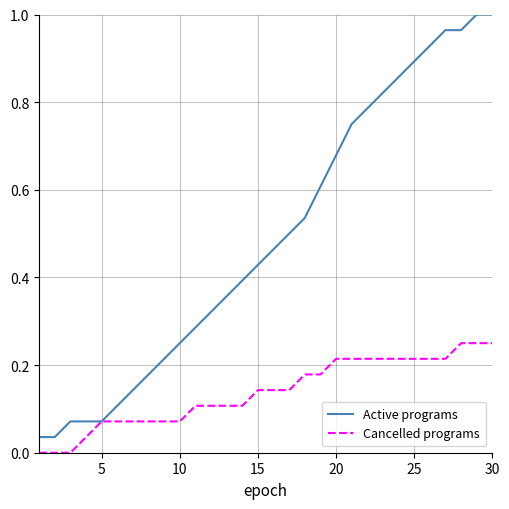

Rank the series by their maximum value, from lowest to highest.

Cancelled programs, Active programs